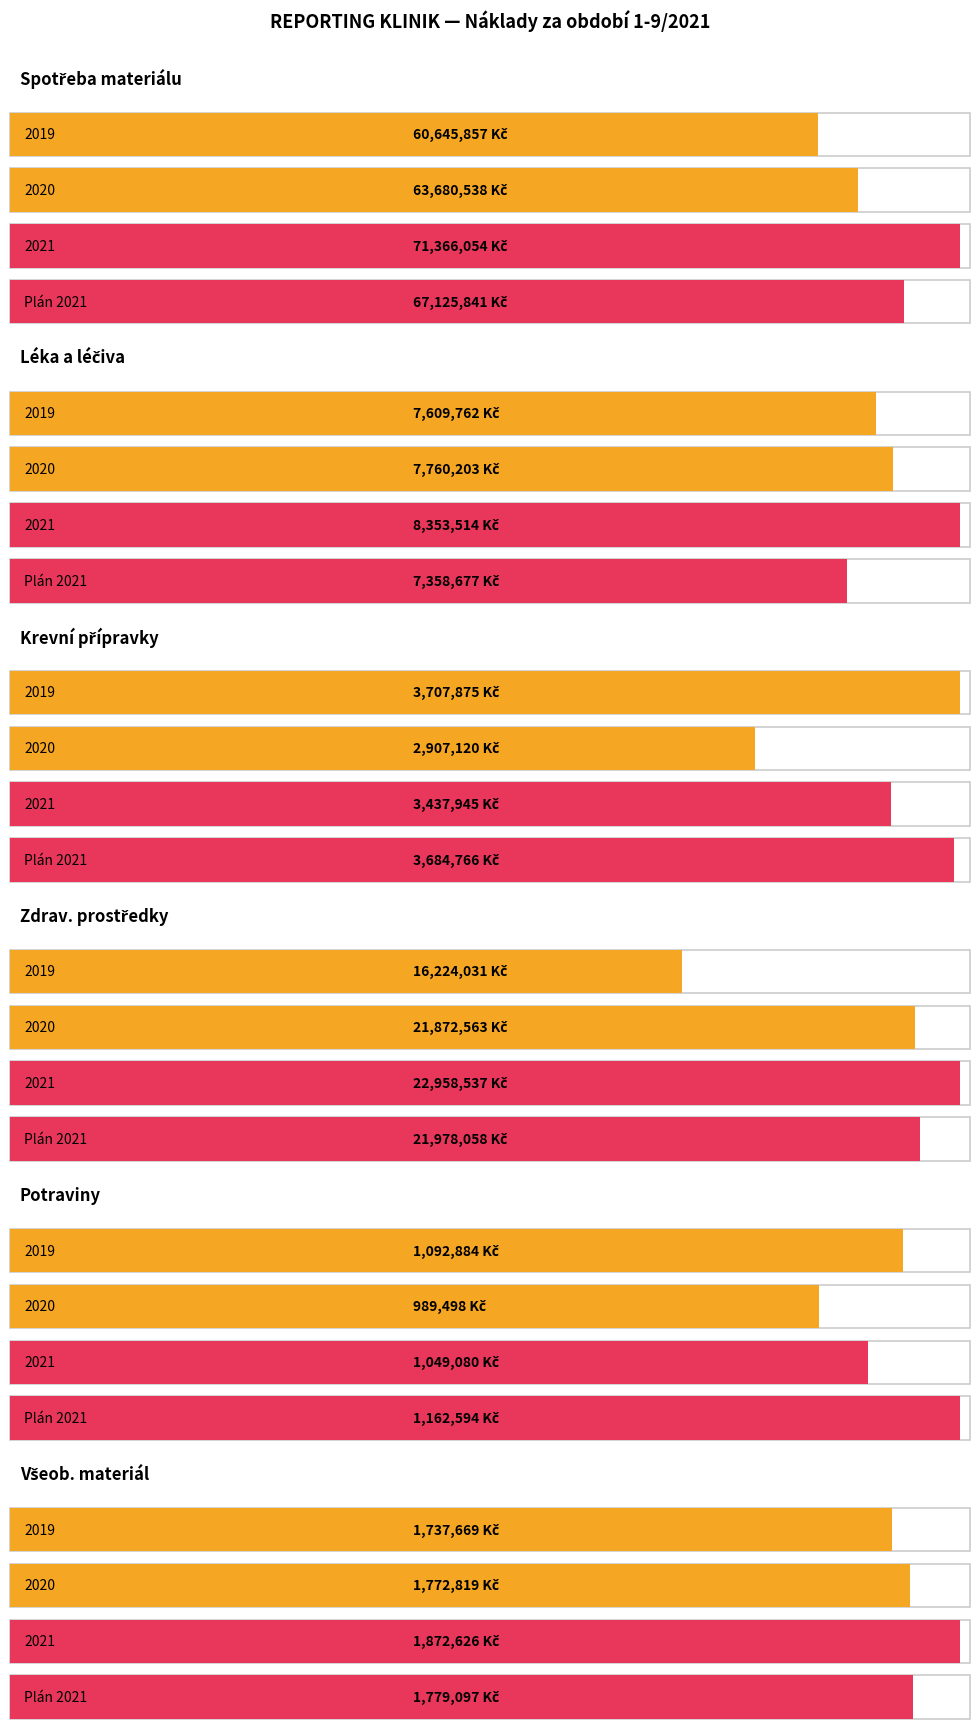

What is the value of the 2019 bar at the 4th from the left?

16224030.6